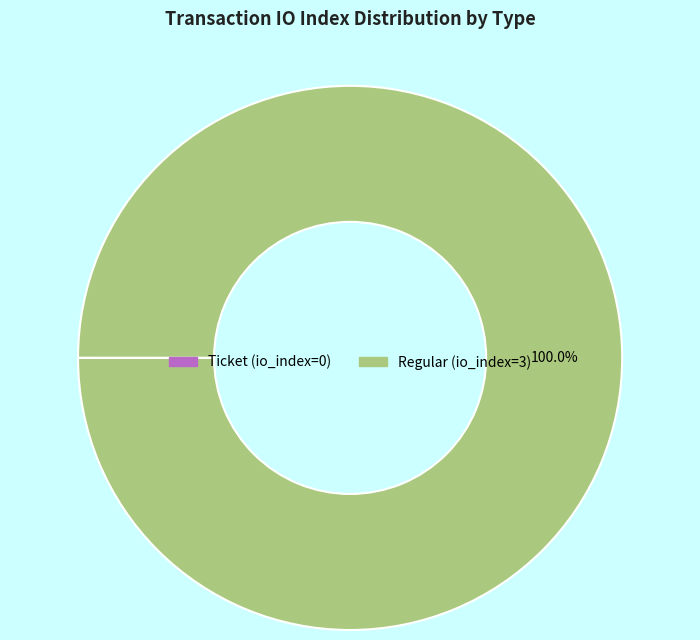

Does Regular account for over 50% of the chart?

Yes